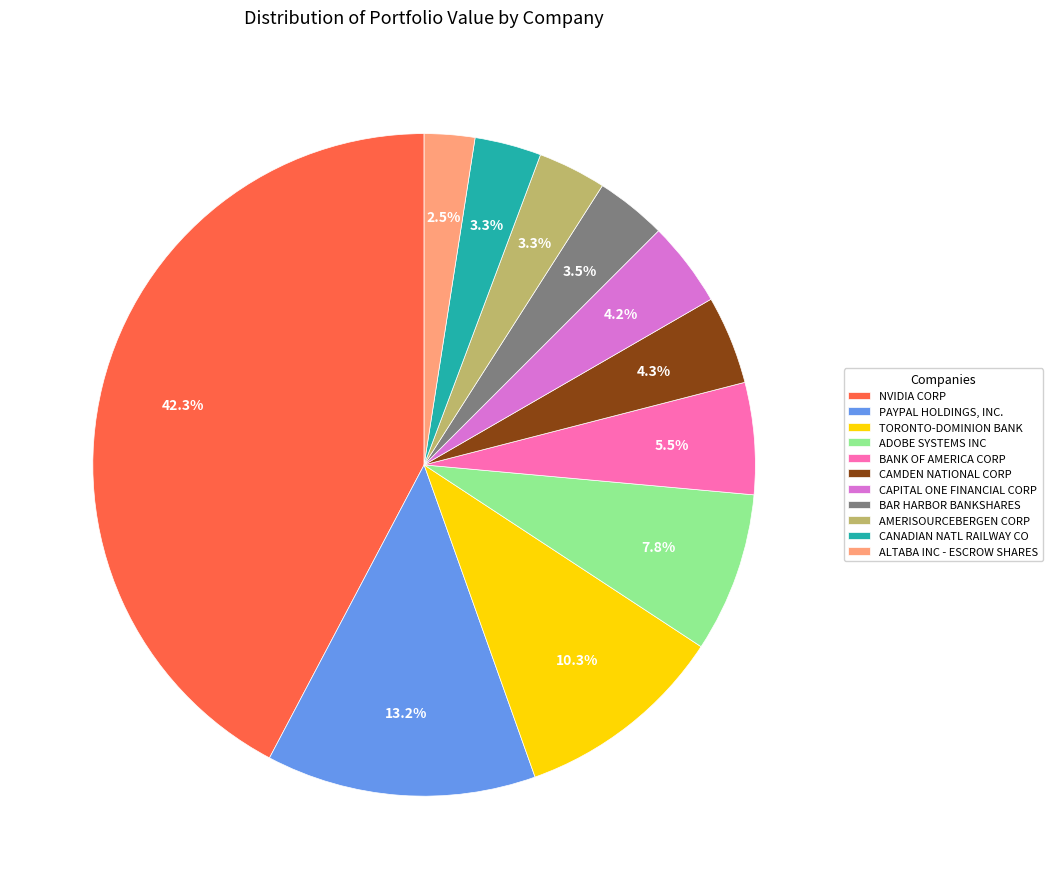

True or false: BANK OF AMERICA CORP accounts for 1% of the total.

False